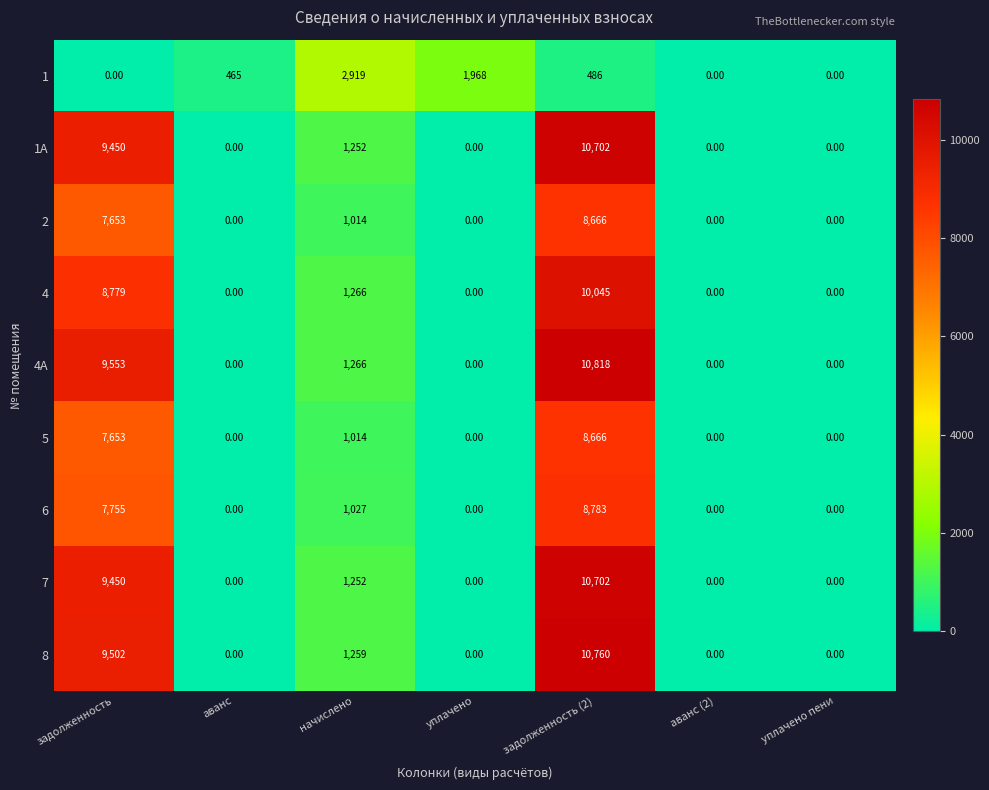

Count the number of categories in the chart.

7